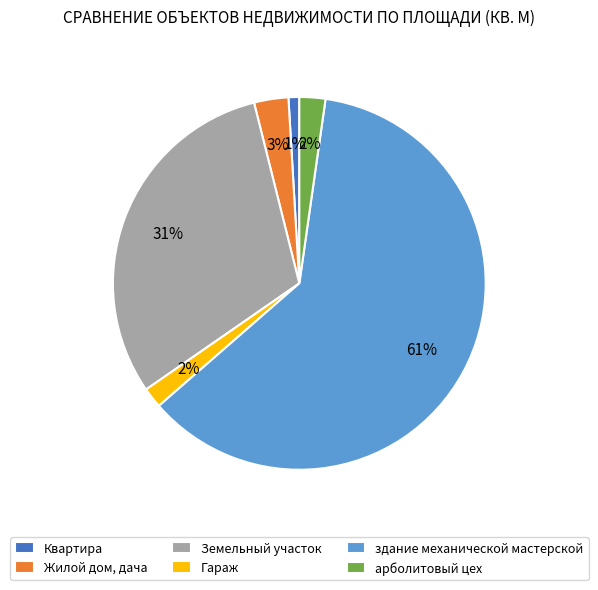

To the nearest percent, what is the difference between the Квартира and арболитовый цех slice percentages?

1%